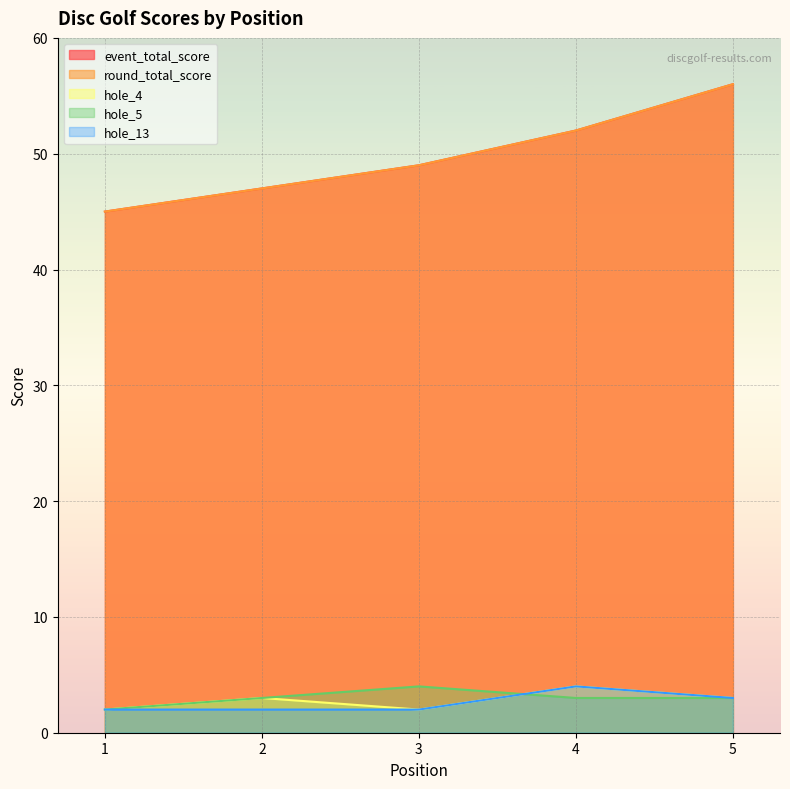

What is the approximate value of event_total_score at 1, to the nearest 10?

40